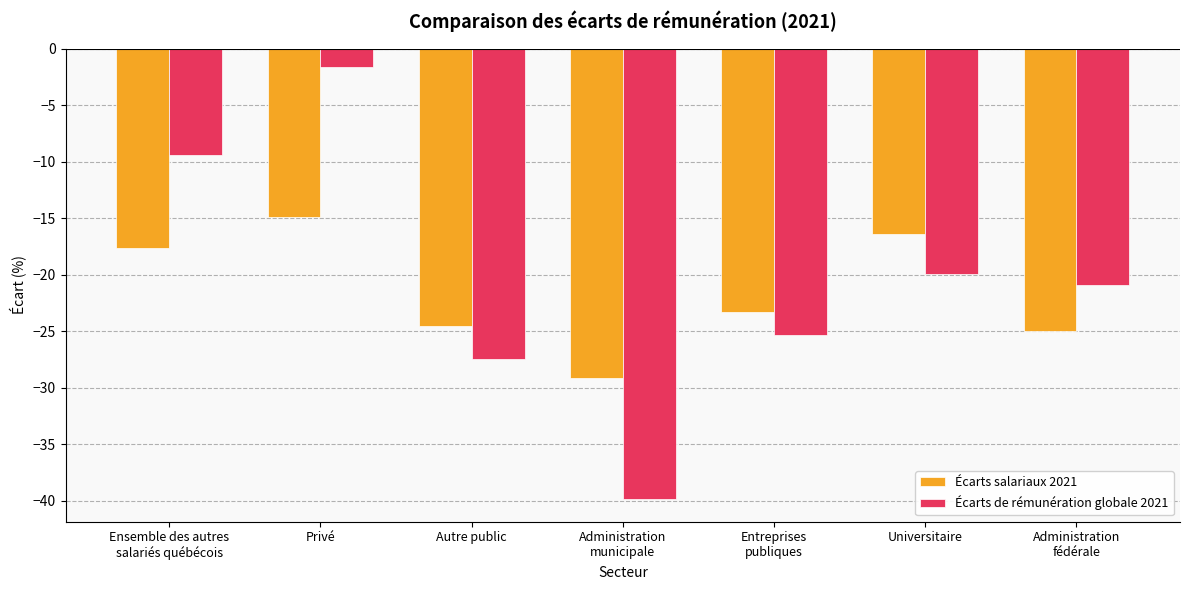

Reading left to right, what are all the values shown in this chart?

Écarts salariaux 2021: -17.6	-14.9	-24.5	-29.1	-23.3	-16.4	-25.0
Écarts de rémunération globale 2021: -9.4	-1.6	-27.5	-39.9	-25.3	-19.9	-20.9